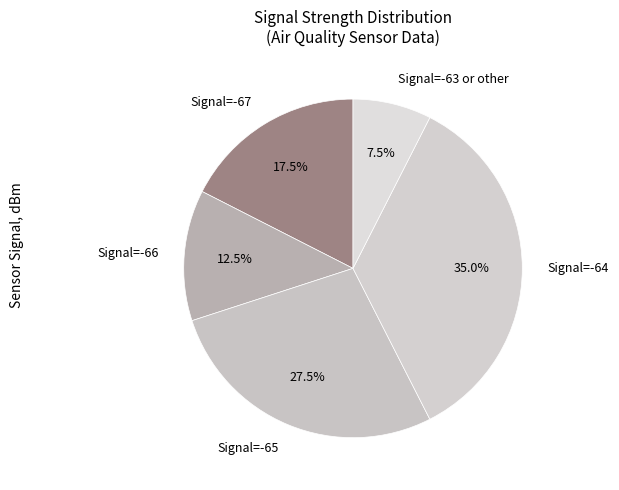

To the nearest percent, what is the average slice percentage?

20%